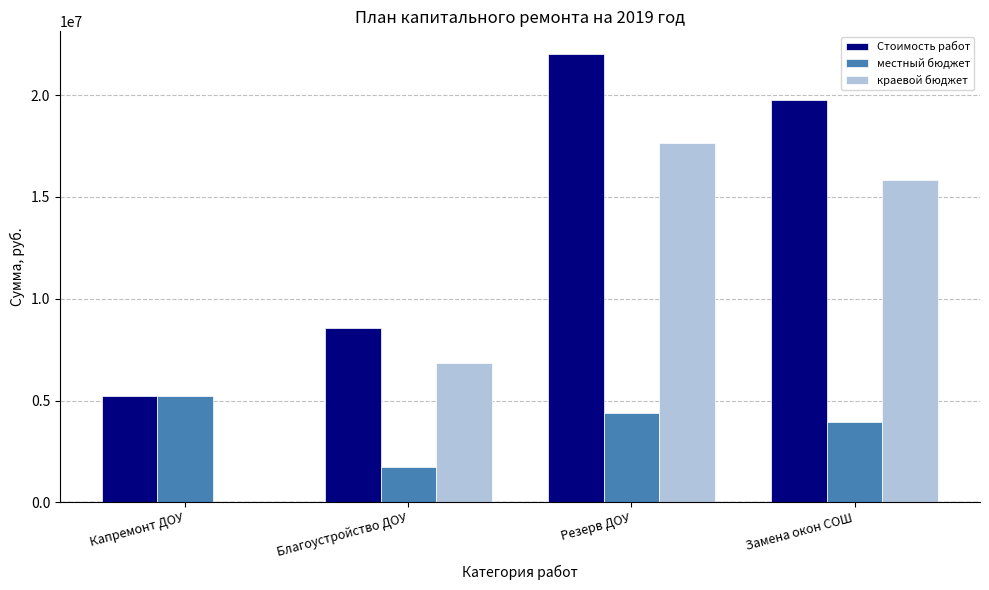

What is the sum of all Стоимость работ values?

55609554.0